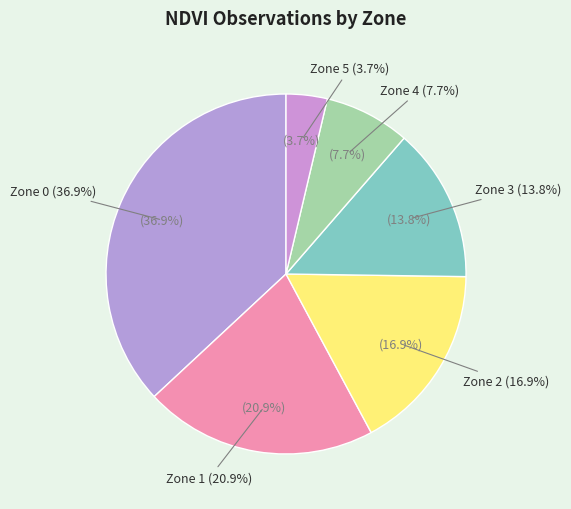

To the nearest percent, what is the average slice percentage?

17%